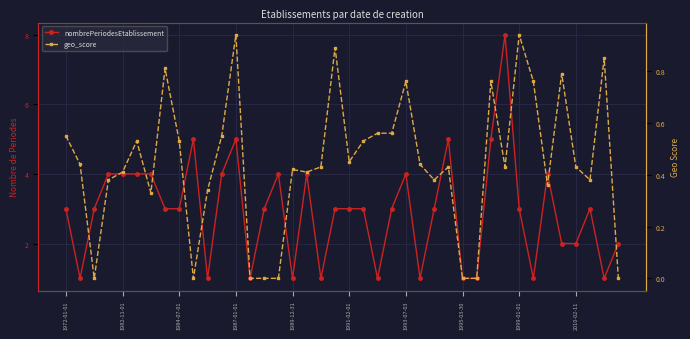

How many positive values does the geo_score series have?

32